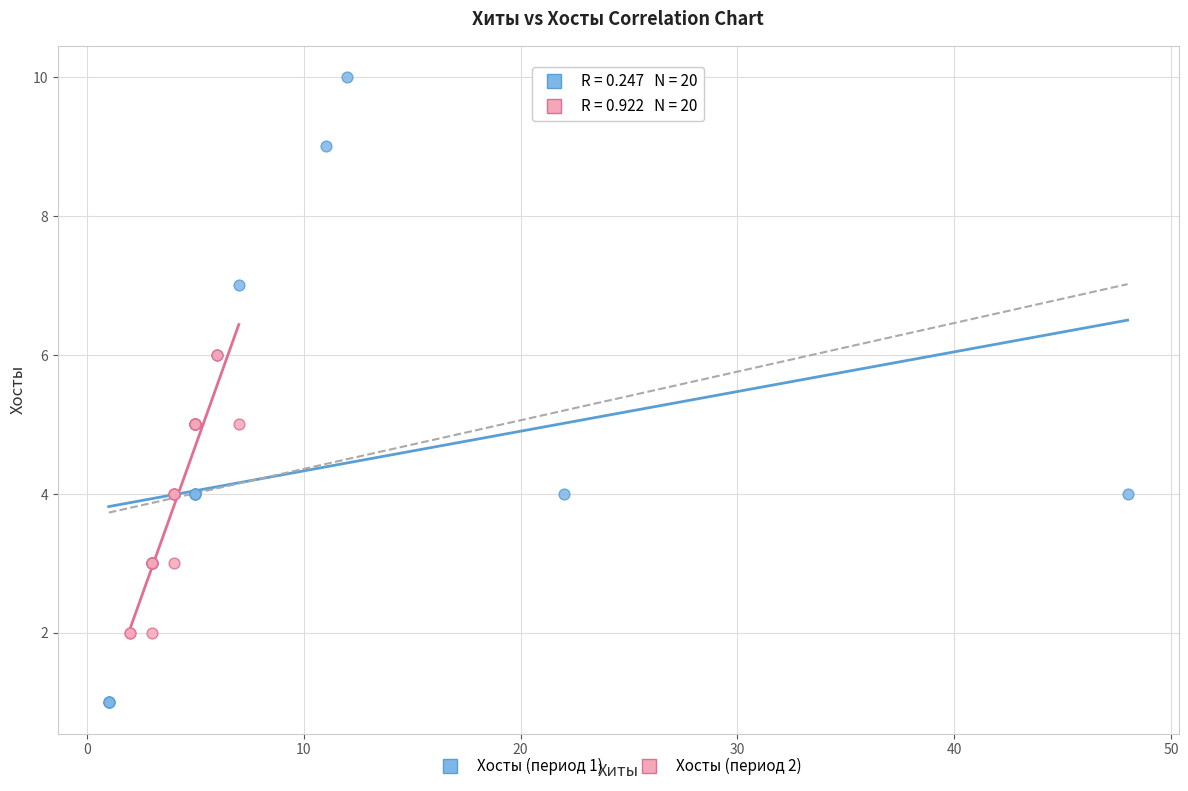

Which series has the widest spread of Y values?

Хосты (период 1)